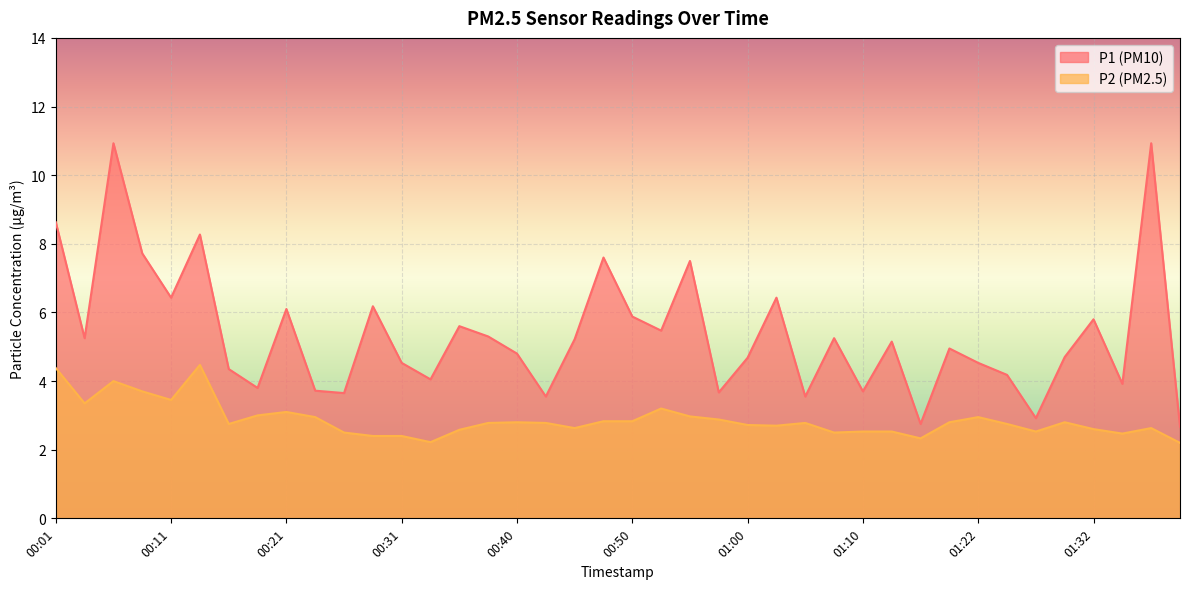

Where is the first local minimum for P1?

00:04